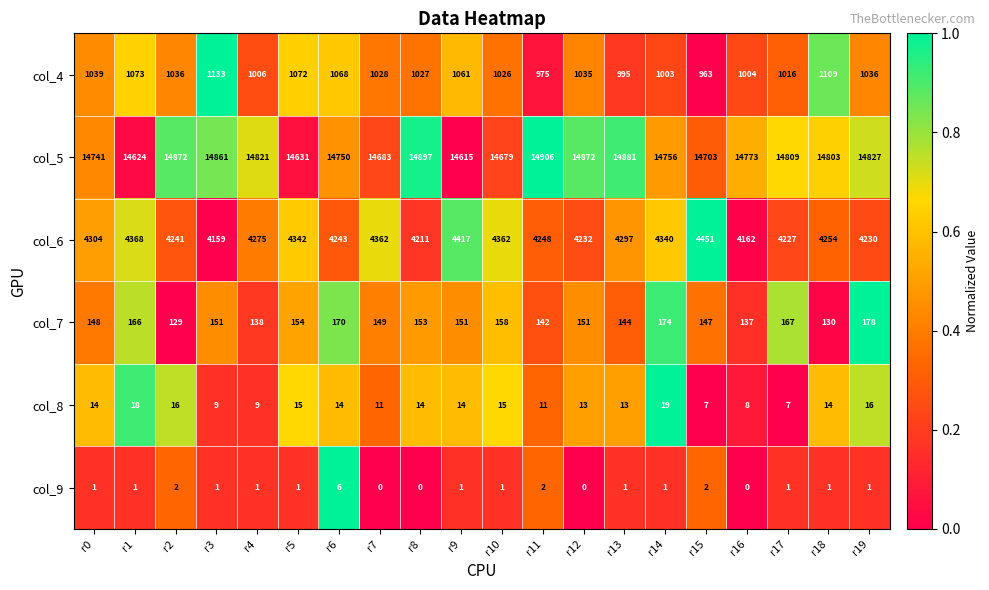

The value of col_5 at r16 is 14773. True or false?

True